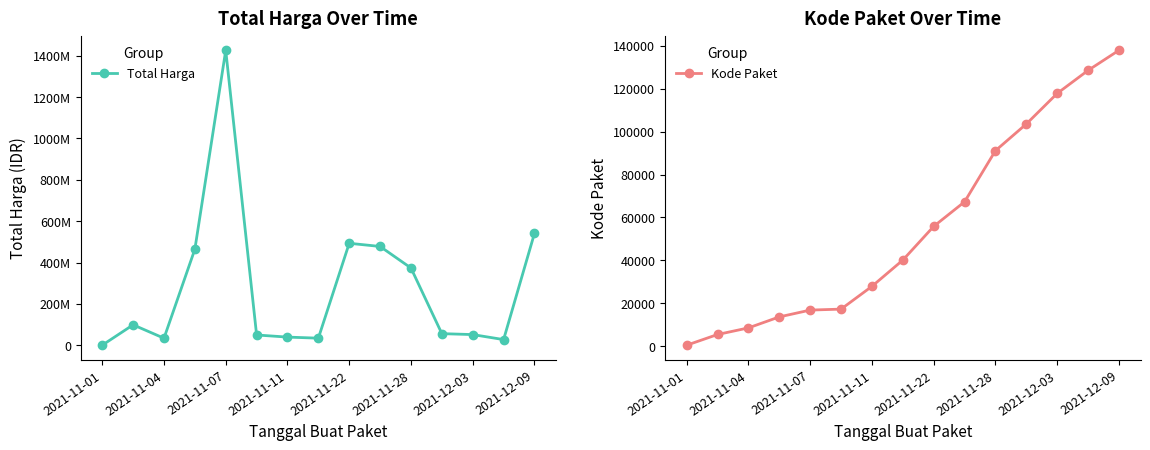

True or false: Kode Paket and Total Harga intersect in this chart.

False